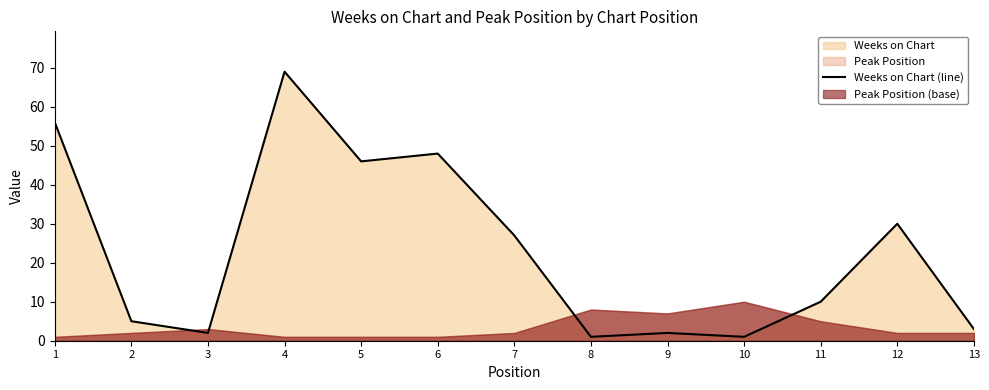

Between 2 and 8, which is larger?

2